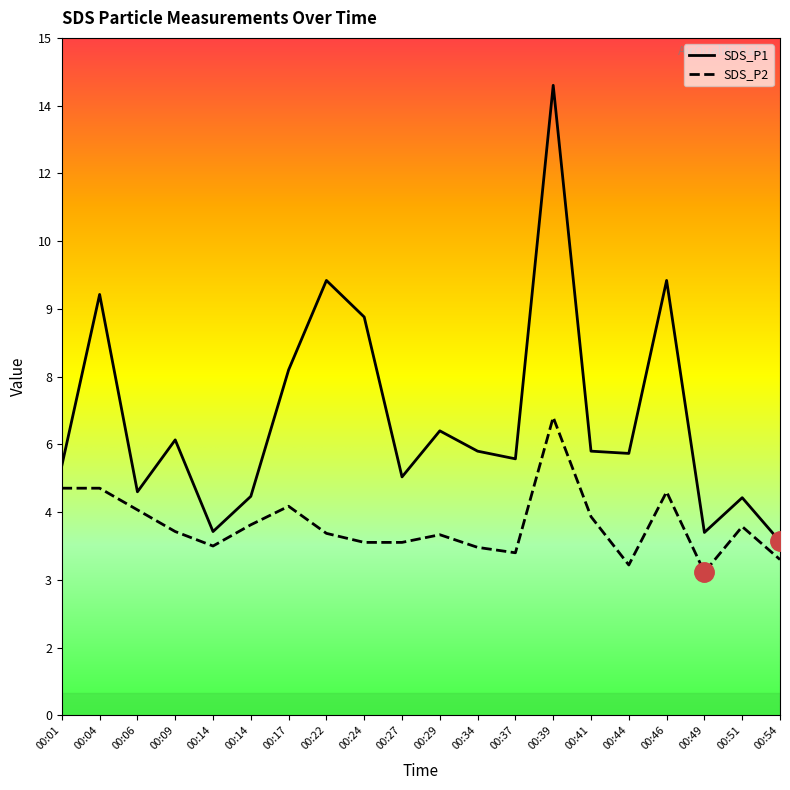

Reading left to right, list all the values displayed in this chart.

SDS_P1: 5.5	9.3	5.0	6.1	4.1	4.8	7.7	9.6	8.8	5.3	6.3	5.8	5.7	13.9	5.8	5.8	9.6	4.0	4.8	3.9
SDS_P2: 5.0	5.0	4.5	4.1	3.8	4.2	4.6	4.0	3.8	3.8	4.0	3.7	3.6	6.6	4.4	3.3	5.0	3.2	4.2	3.5